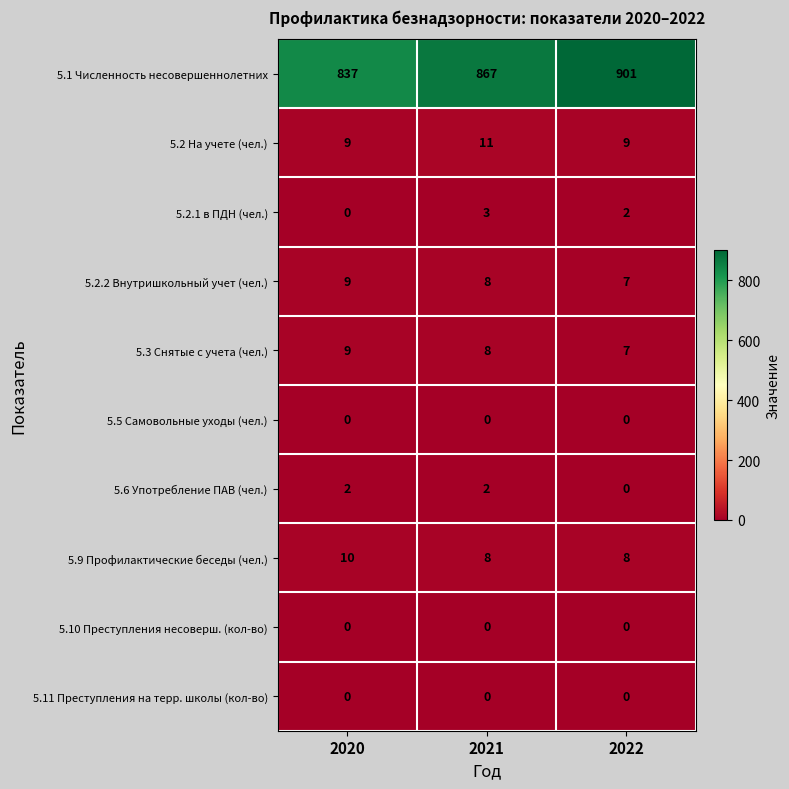

What is the sum of the 5.9 Профилактические беседы (чел.) values at 2020 and 2022?

18